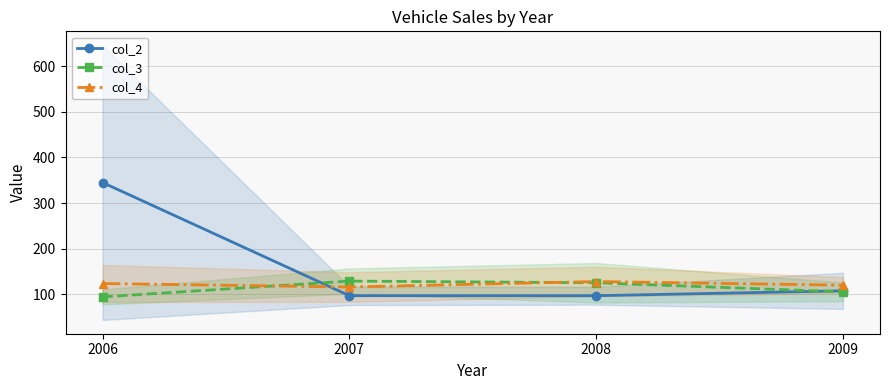

The value of col_4 at 2009 is 120.0. True or false?

True